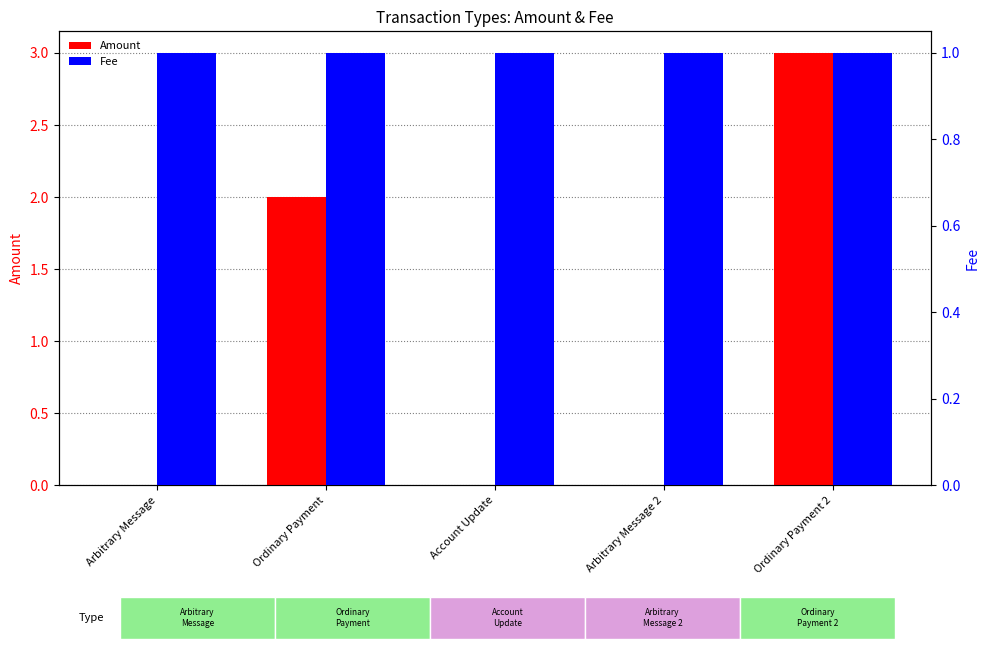

How many Fee values are between 1 and 2?

5